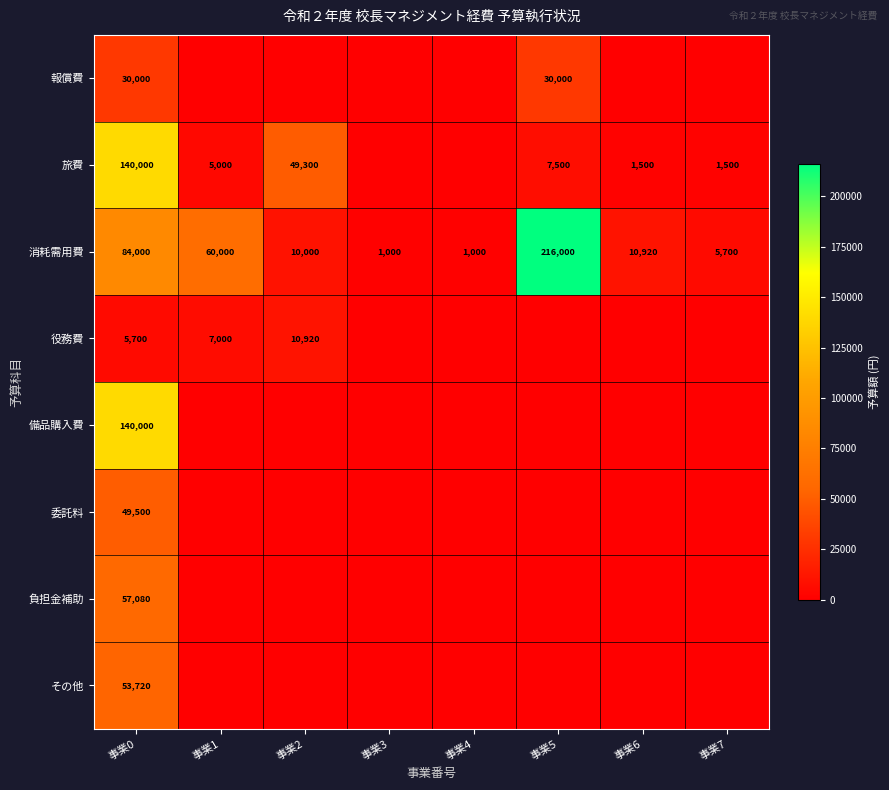

The value of 消耗需用費 at 事業5 is 82514. True or false?

False